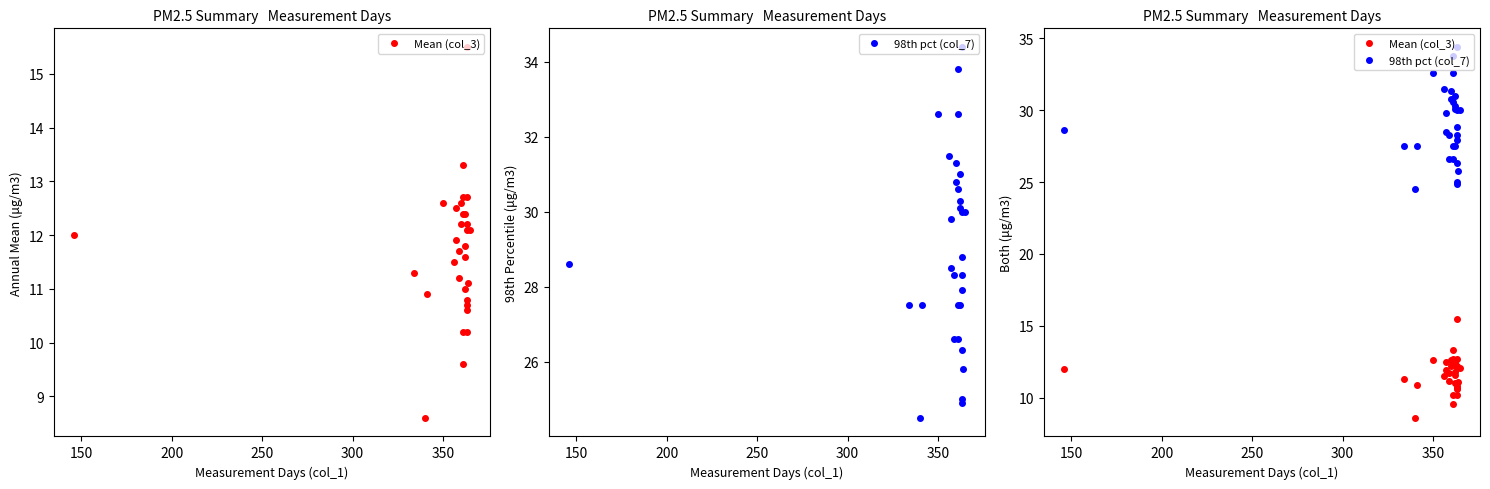

Which series has the largest range (max minus min)?

98th pct (col_7)